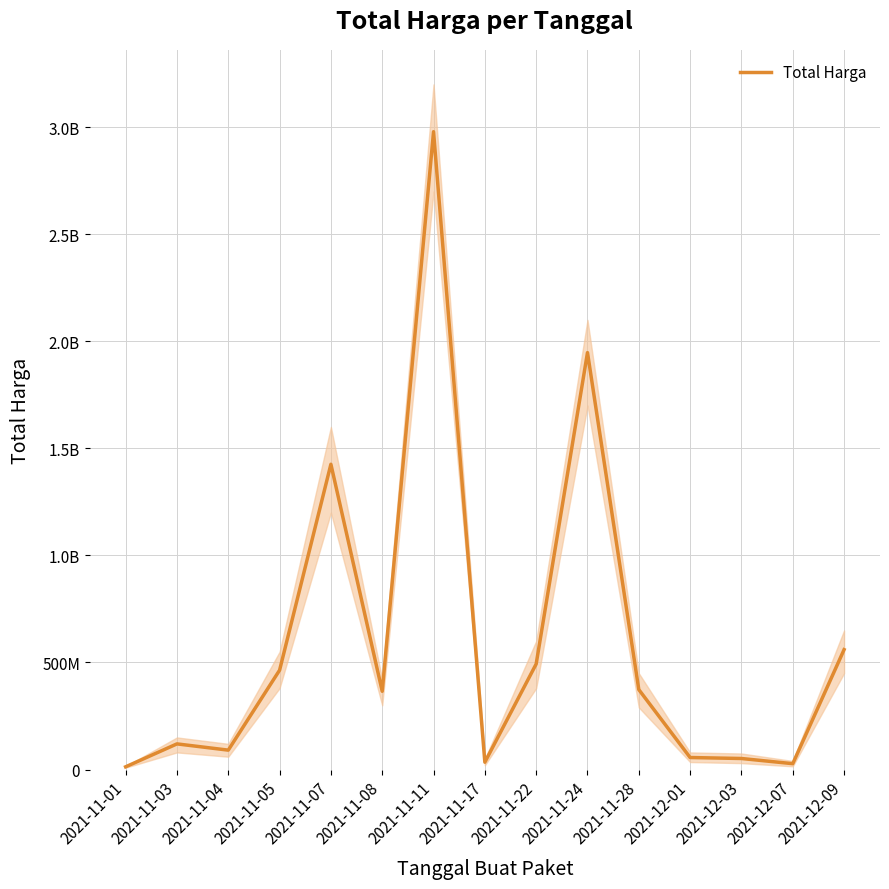

At which category does the data reach its first local valley?

2021-11-04